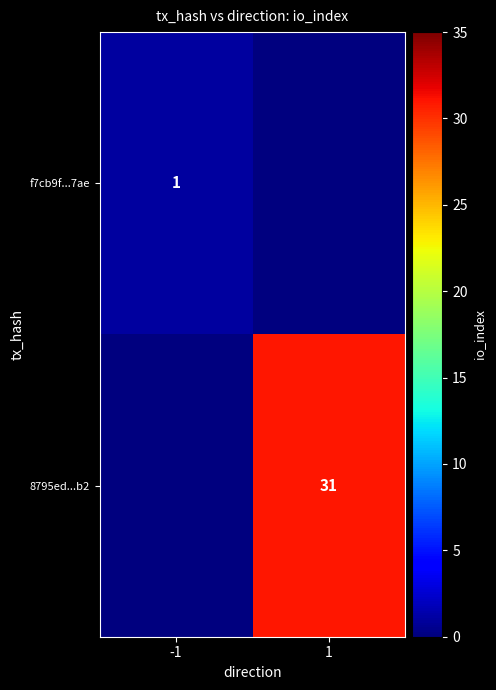

What is the difference between the highest and lowest values at 1?

31